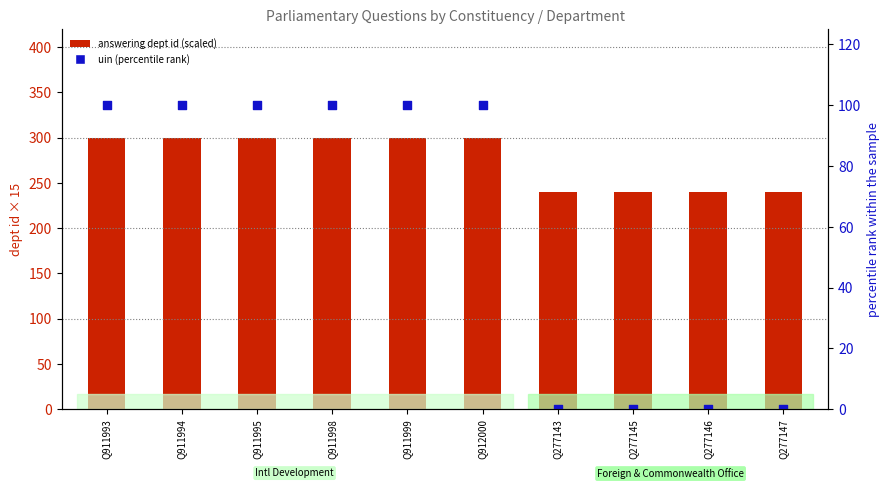

What are all the series names shown in the legend?

answering dept id (scaled), uin (percentile rank)